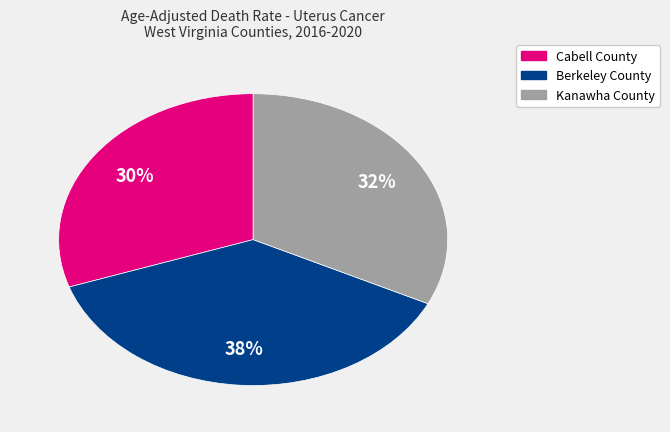

What percentage is the Cabell County slice, to the nearest percent?

30%